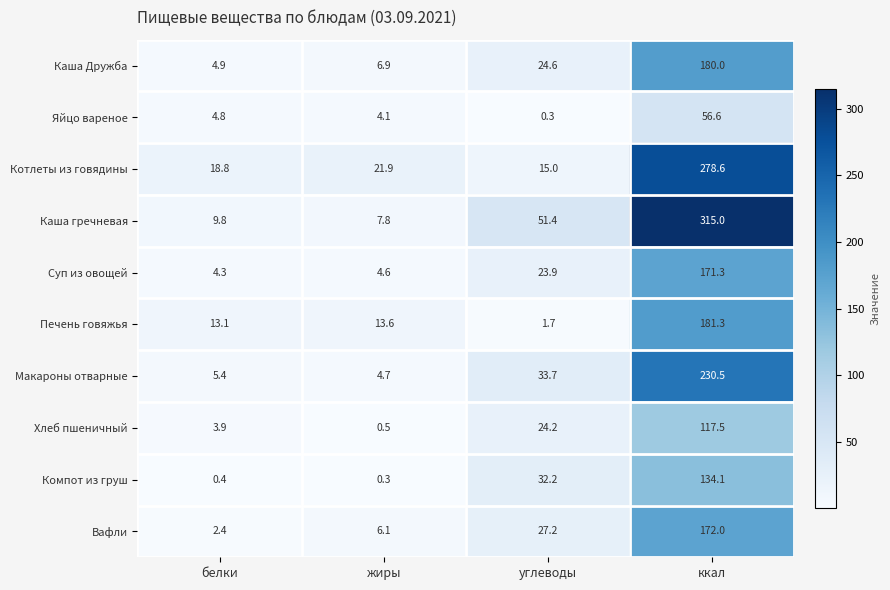

Which category has the lowest value in the Каша Дружба series?

белки